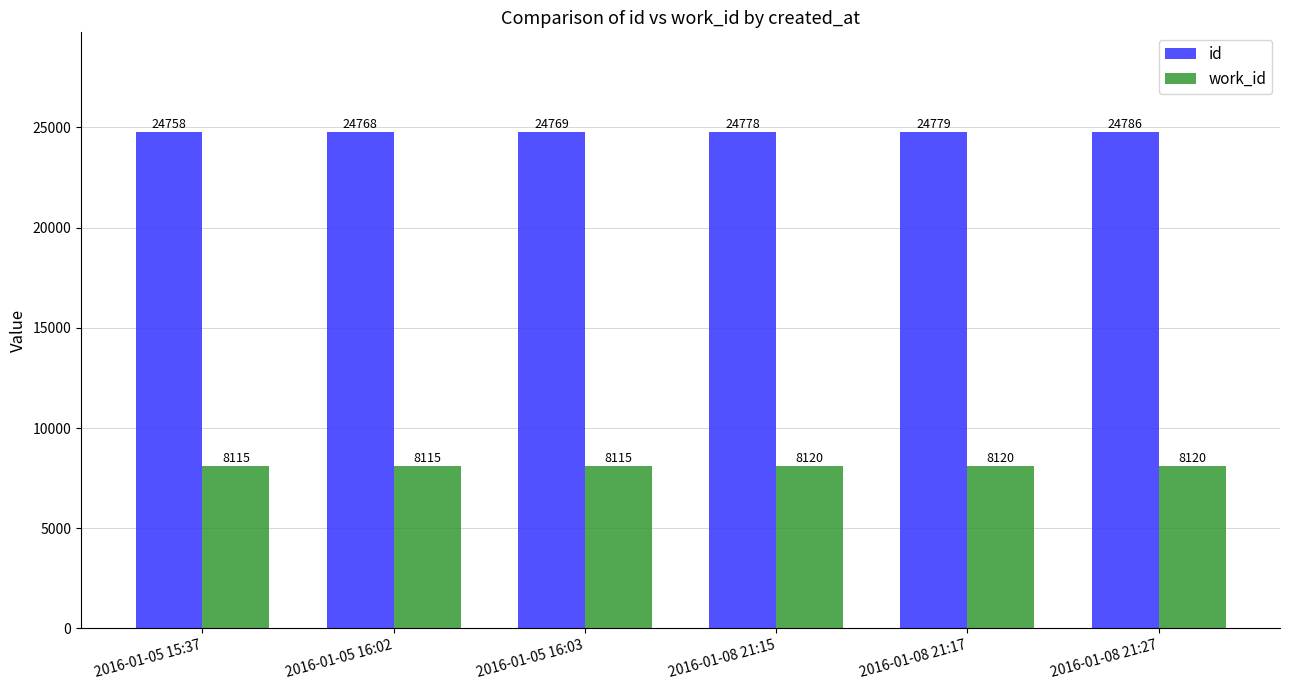

What value does the work_id series have at 2016-01-08 21:15?

8120